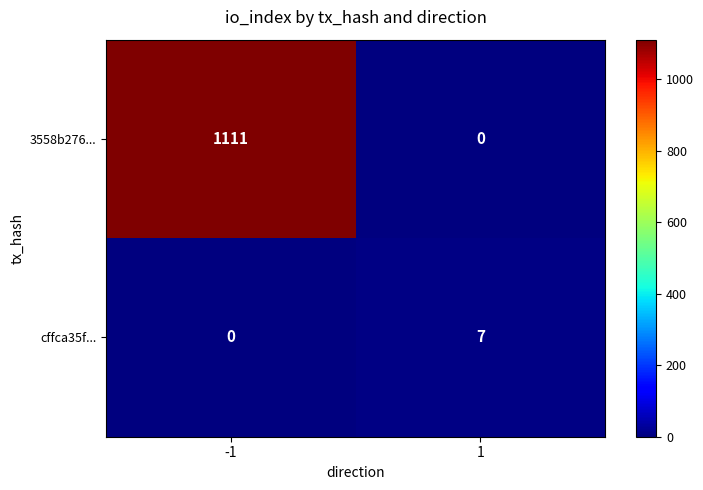

What is the greatest value displayed?

1111